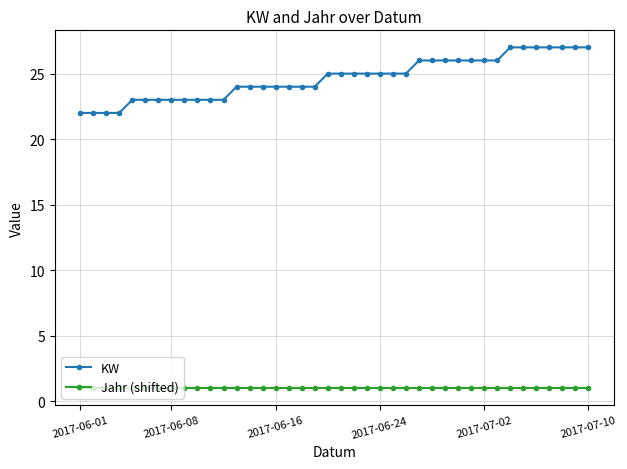

List the series in order of their overall mean, lowest first.

Jahr (shifted), KW